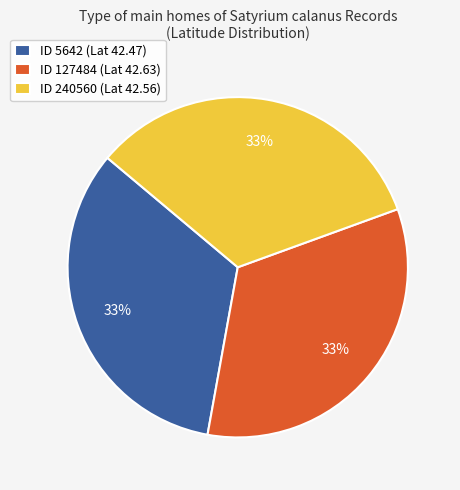

The ID 127484 (Lat 42.63) slice represents 33% of the pie. True or false?

True